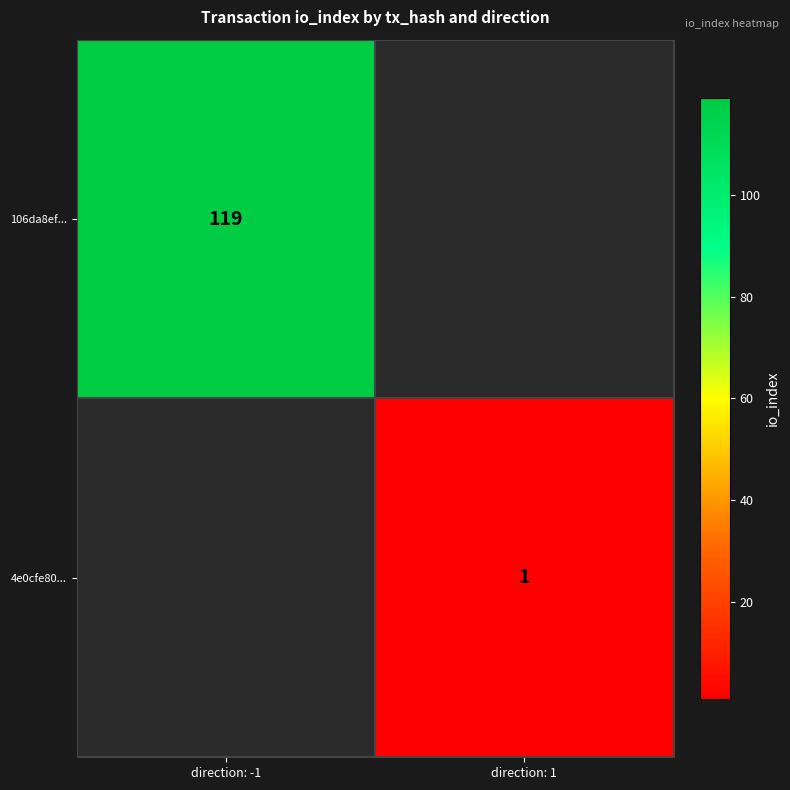

True or false: 106da8ef... has a value of 61 at direction: -1.

False